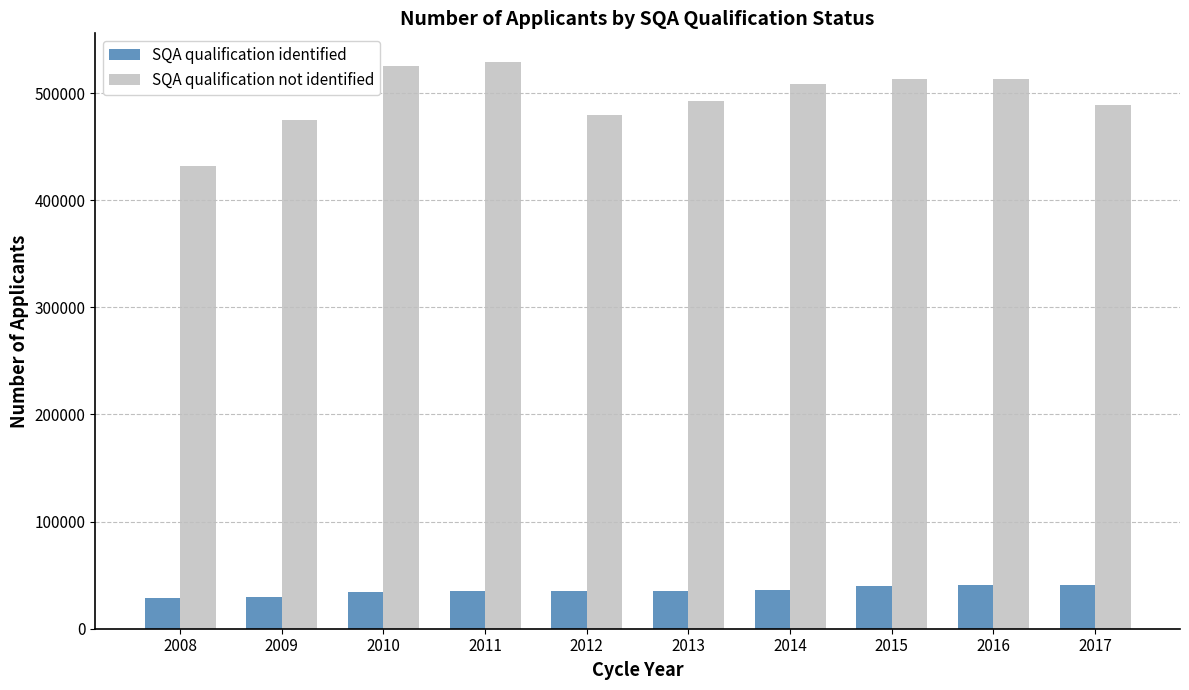

How many series are shown in this chart?

2